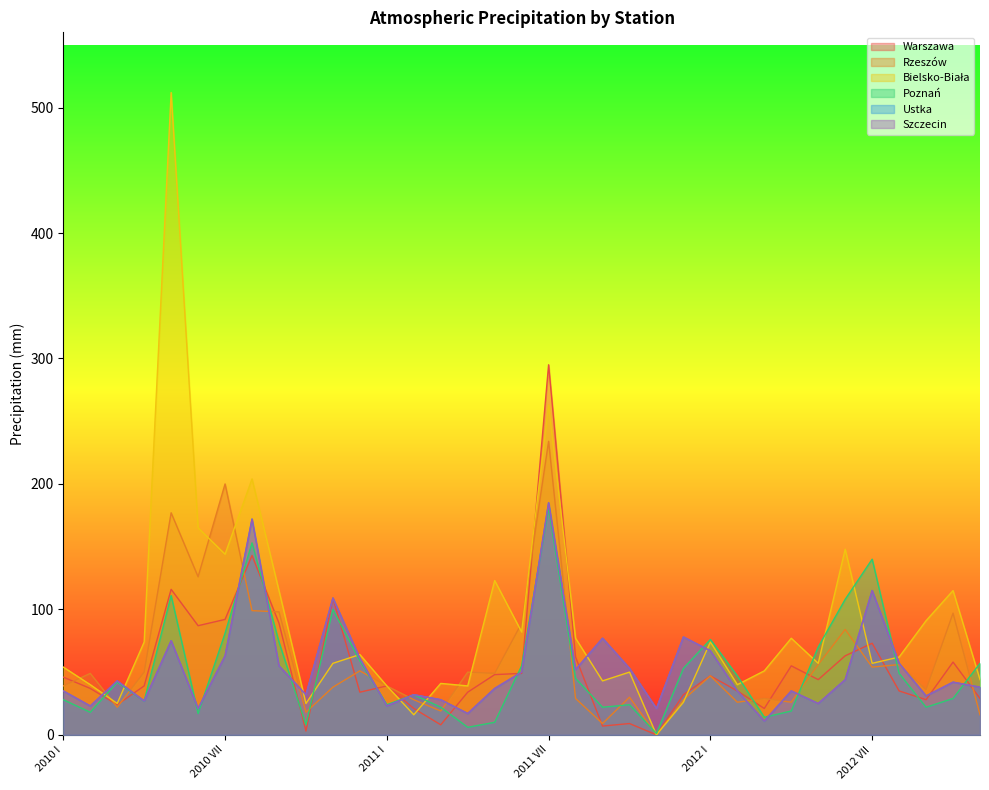

What is the sum of all Szczecin values?

1869